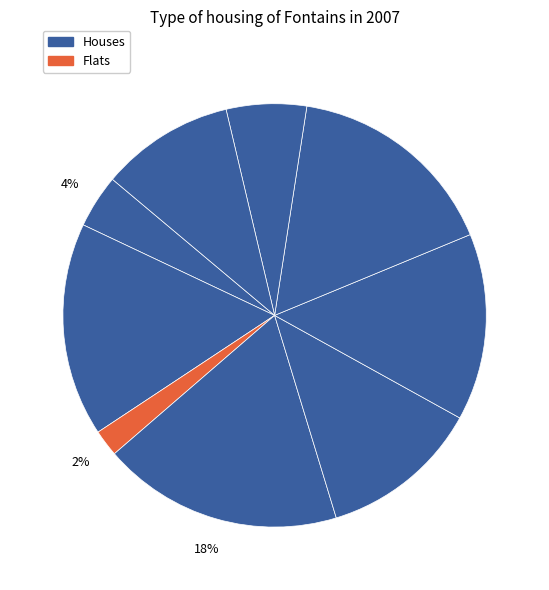

How many segments does this pie chart have?

9